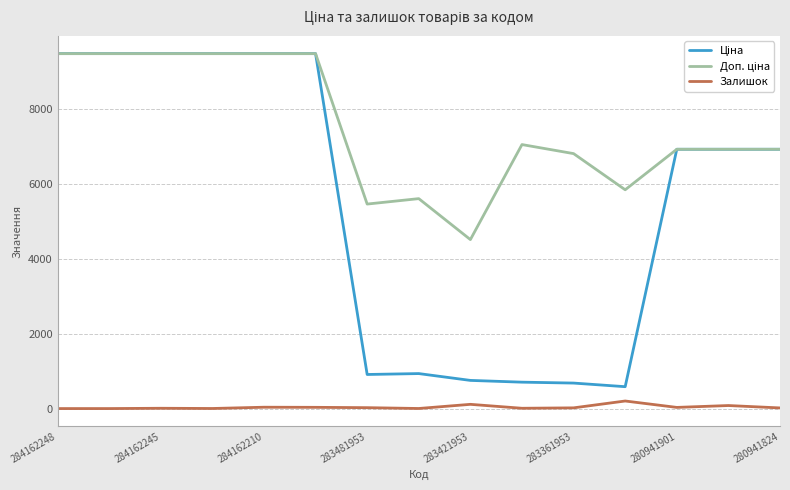

What is the greatest value displayed?

9480.1